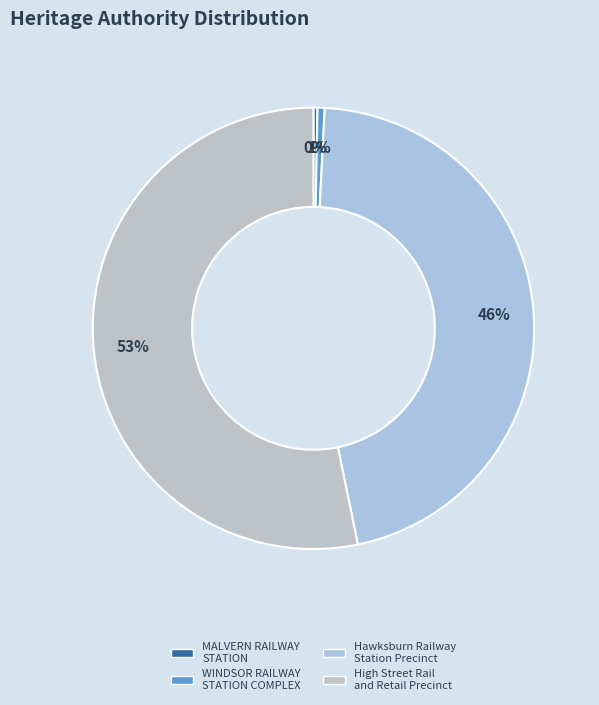

Is there a majority slice in this chart?

Yes